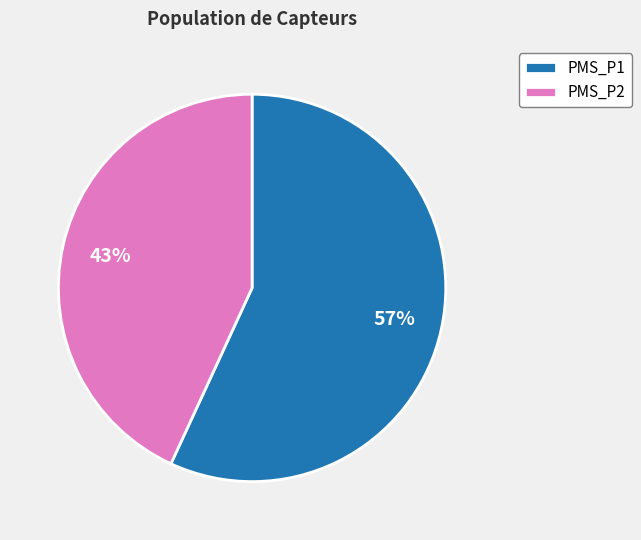

The PMS_P2 slice represents 37% of the pie. True or false?

False